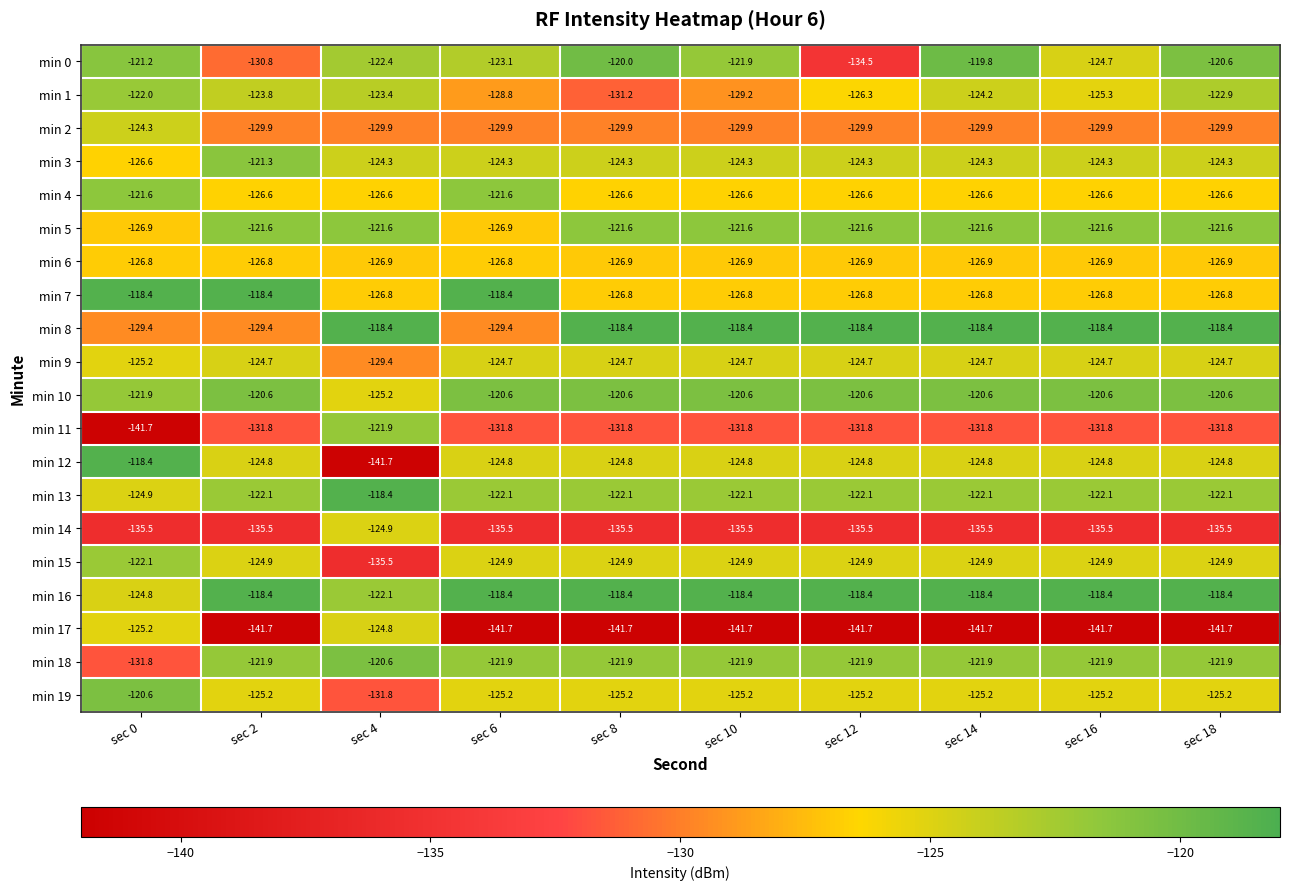

What is the lowest value of the min 7 series?

-126.8